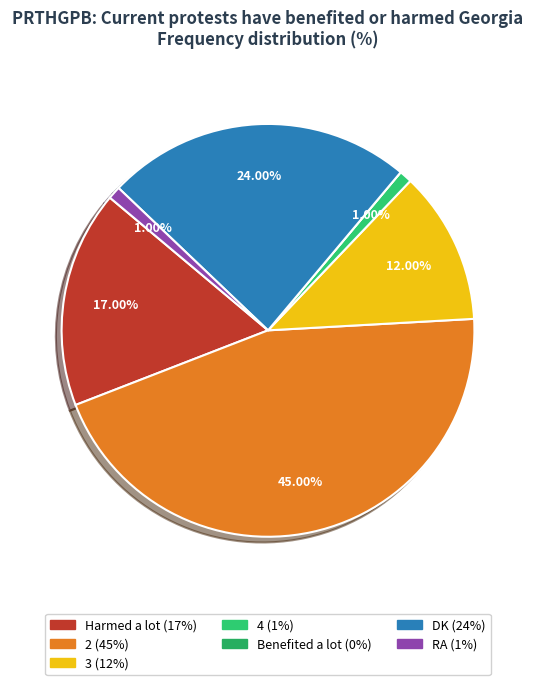

What percentage is the Harmed a lot slice, to the nearest percent?

17%